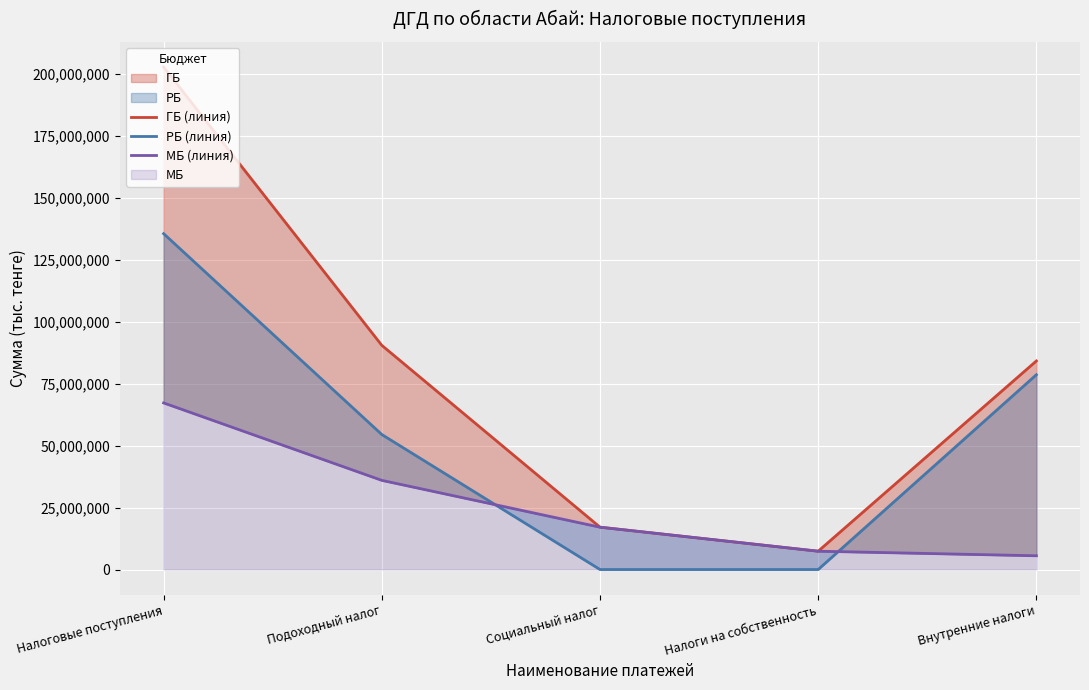

How many interior local valleys does the ГБ (линия) series have?

1